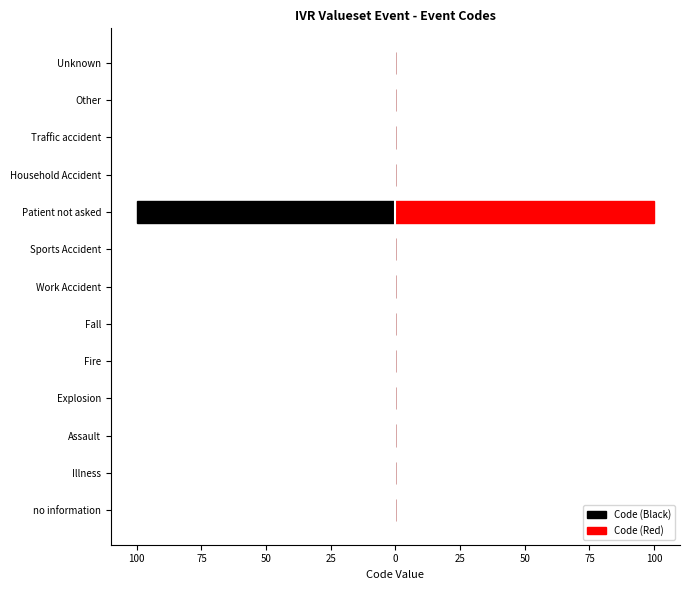

How many distinct data groups are displayed?

2